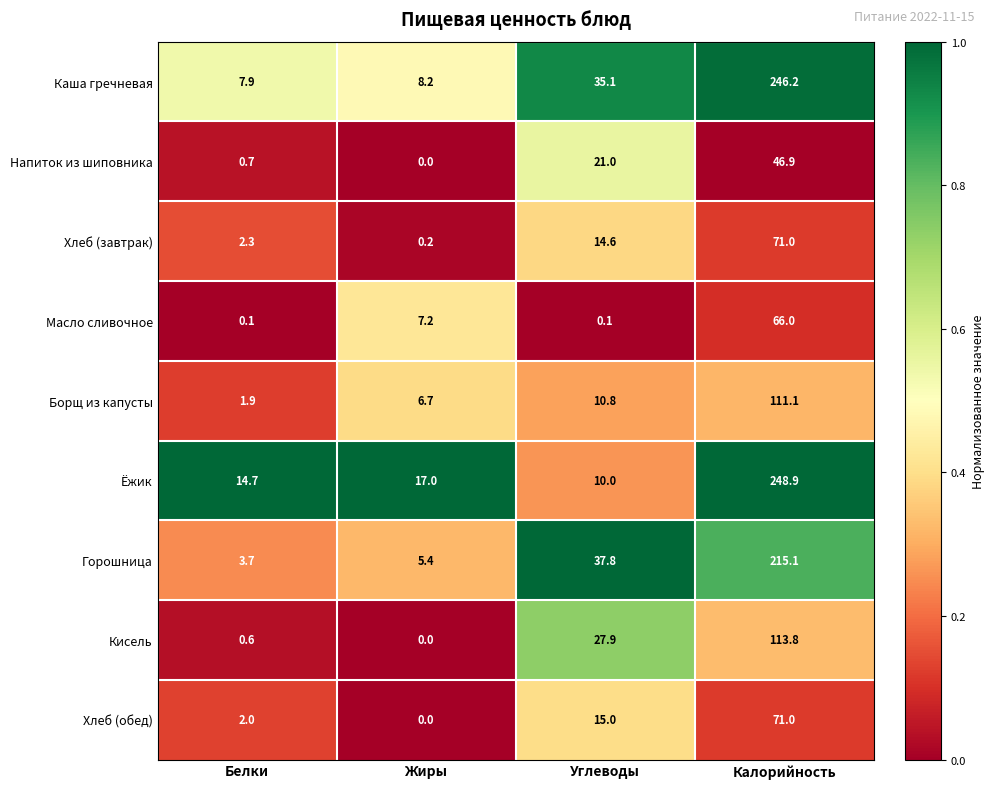

Where is Борщ из капусты nearest to the value 56?

Углеводы